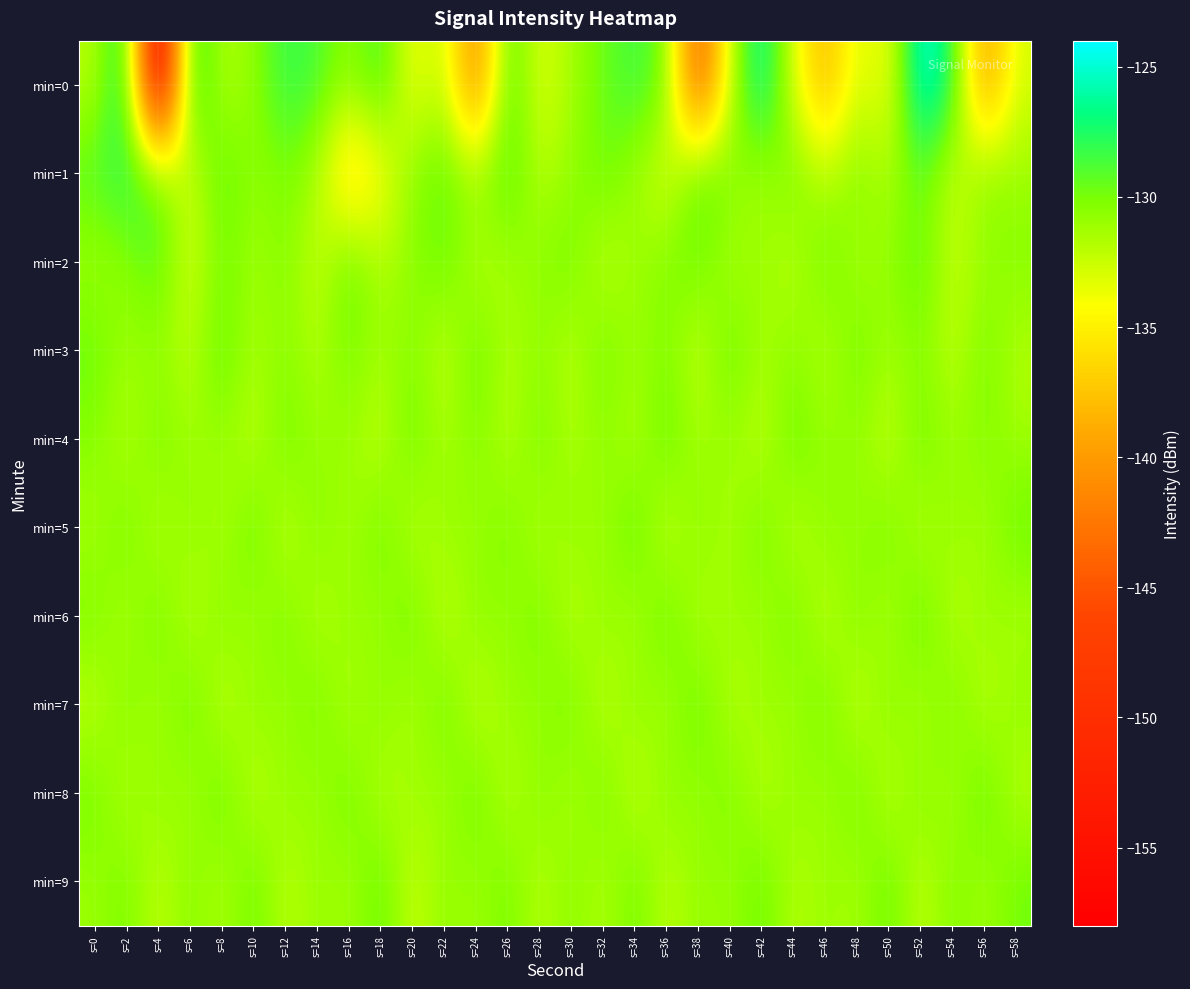

What is the total value across all series at s=2?

-1301.2